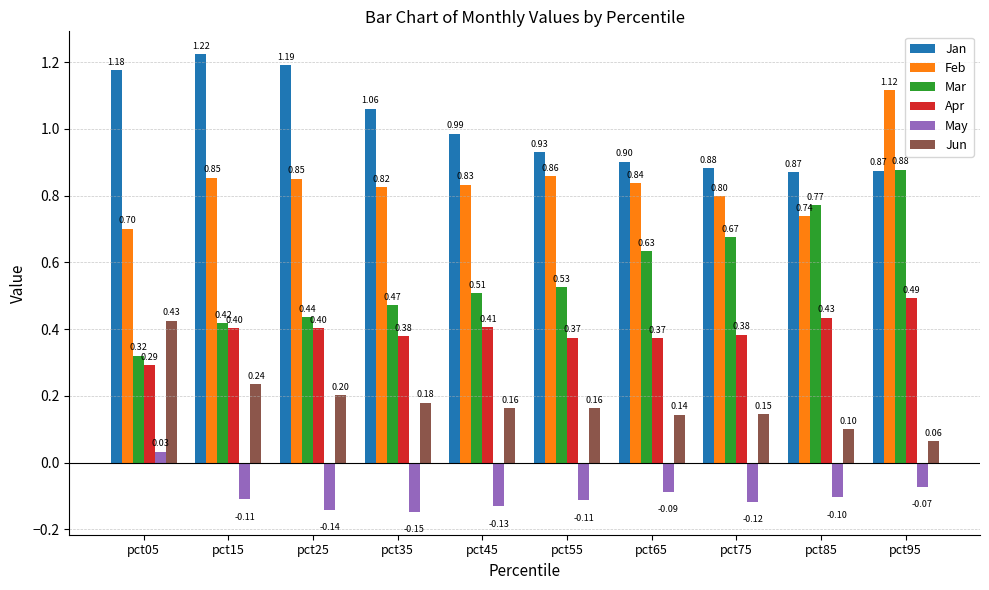

What is the difference between the maximum and minimum values in the May series?

0.2